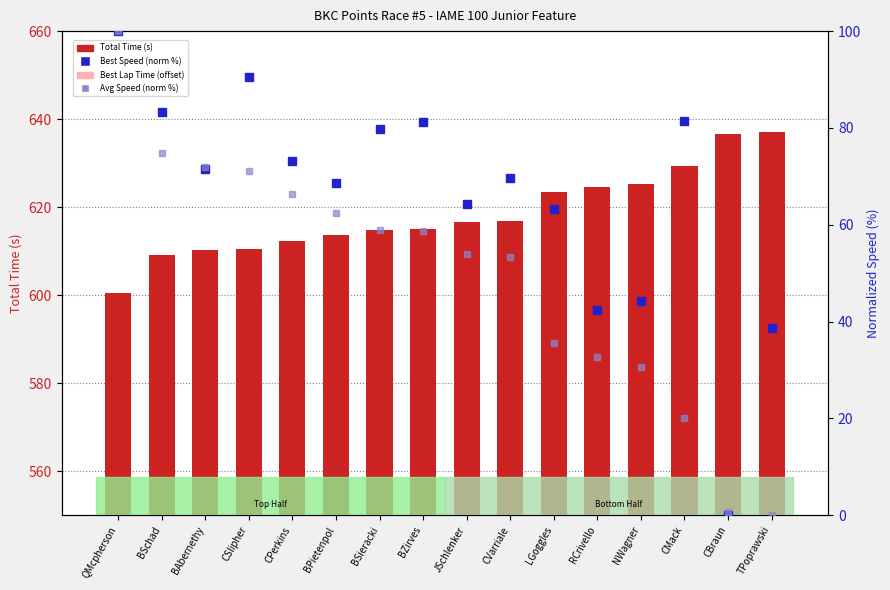

What is the difference between the maximum and minimum values in the Best Speed (normalized %) series?

100.0